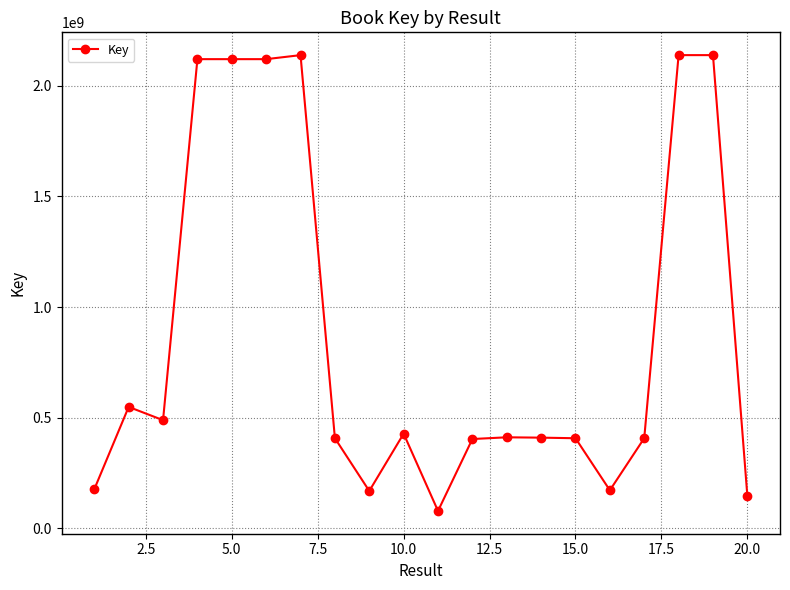

How many series are shown in this chart?

1